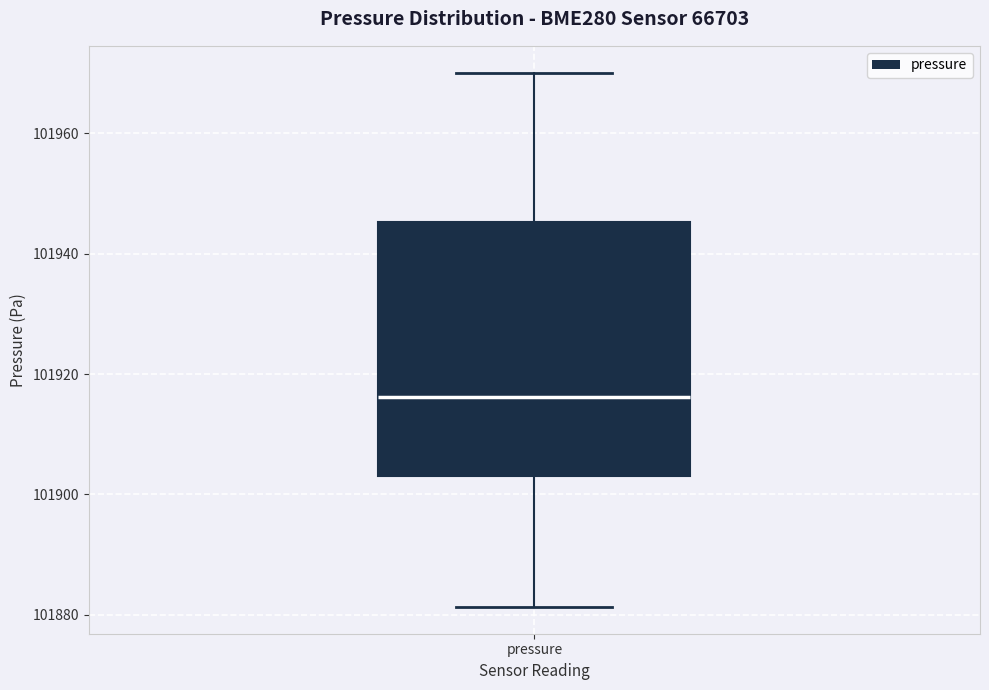

Read this box plot against the y-axis: the position of the median line, the range covered by the box, and the ends of both whiskers. The values are not printed on the chart, so give them approximately, as read against the axis.

median 101916, box 101904 to 101946, whiskers 101882 to 101970